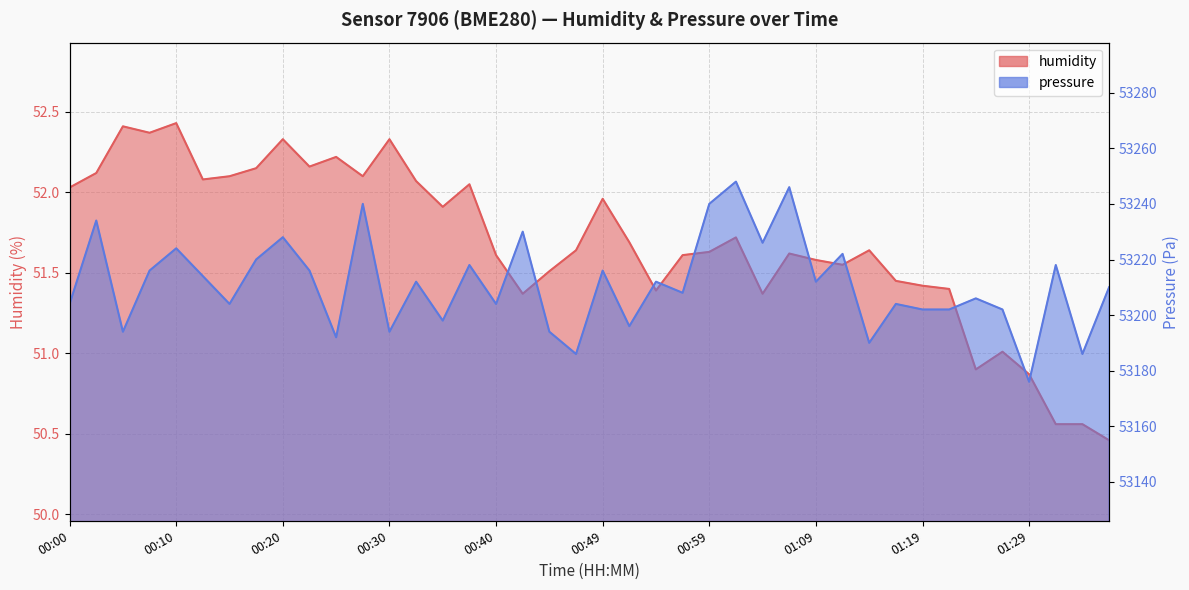

How many interior local peaks does the pressure series have?

15